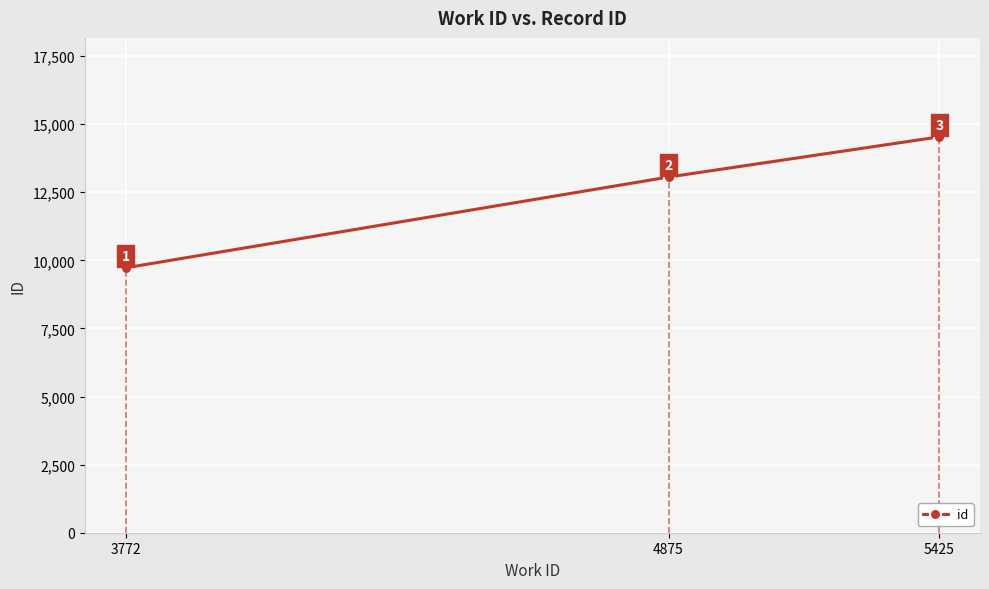

What is the sum of the values at 5425 and 4875?

27593